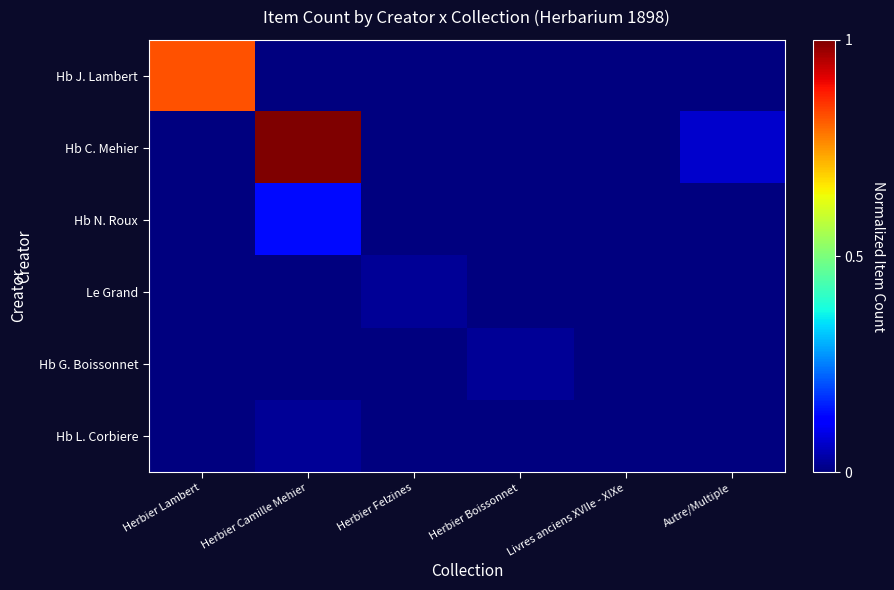

What is the total value across all series at Herbier Camille Mehier?

1.2